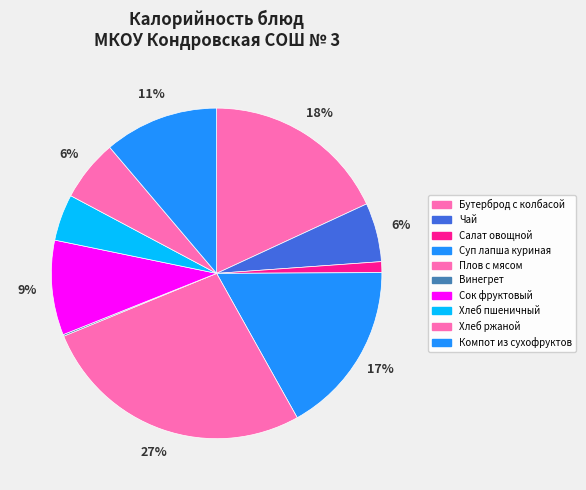

To the nearest percent, what is the average slice percentage?

10%